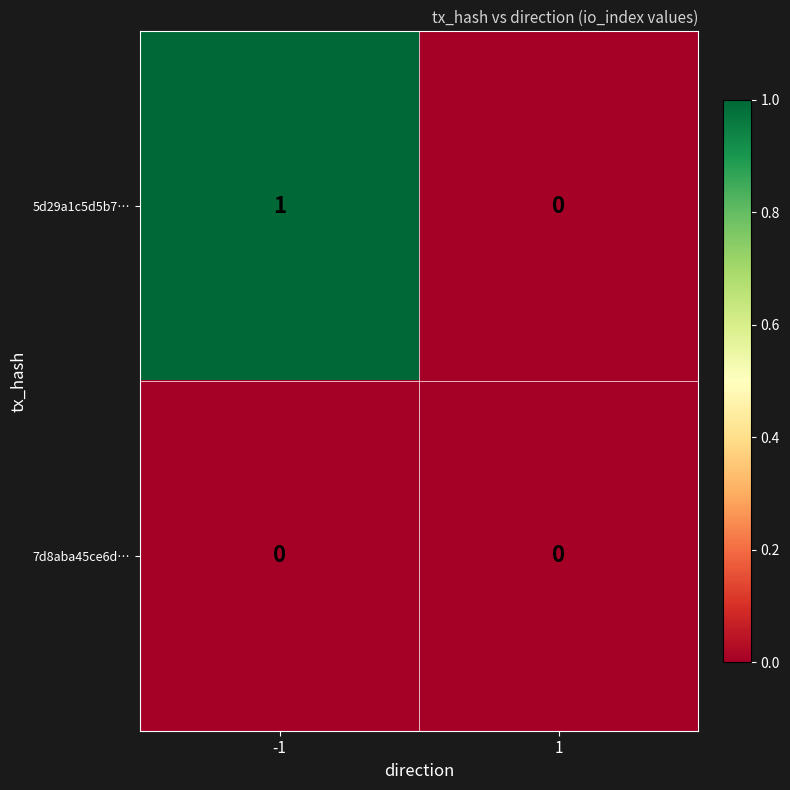

Which series has the widest spread of values?

5d29a1c5d5b7…